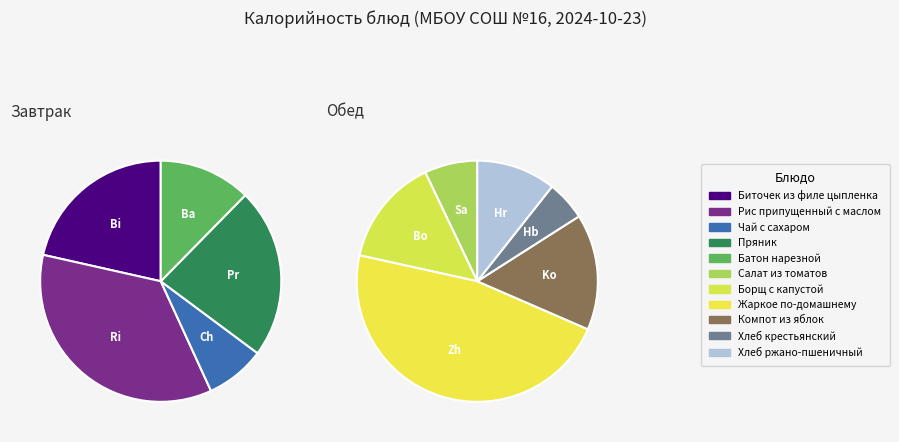

Approximately how many times larger is the value at Батон нарезной compared to Борщ с капустой?

0.6